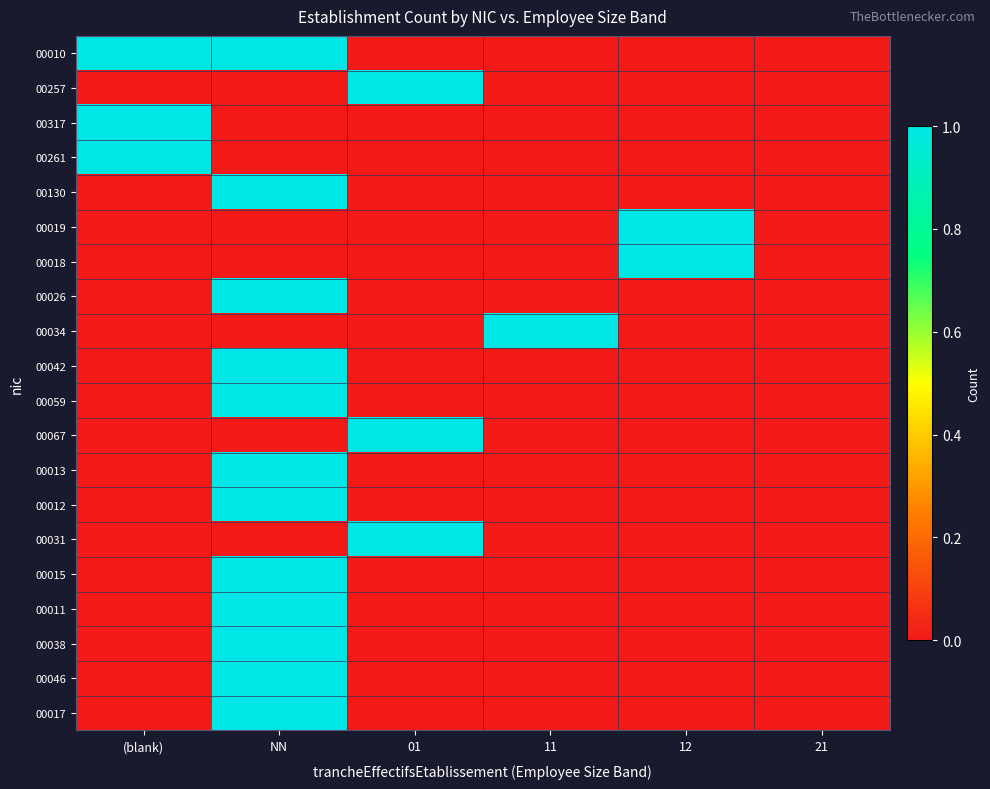

Reading left to right, what are all the values shown in this chart?

00010: (blank)=1	NN=1	01=0	11=0	12=0	21=0
00257: (blank)=0	NN=0	01=1	11=0	12=0	21=0
00317: (blank)=1	NN=0	01=0	11=0	12=0	21=0
00261: (blank)=1	NN=0	01=0	11=0	12=0	21=0
00130: (blank)=0	NN=1	01=0	11=0	12=0	21=0
00019: (blank)=0	NN=0	01=0	11=0	12=1	21=0
00018: (blank)=0	NN=0	01=0	11=0	12=1	21=0
00026: (blank)=0	NN=1	01=0	11=0	12=0	21=0
00034: (blank)=0	NN=0	01=0	11=1	12=0	21=0
00042: (blank)=0	NN=1	01=0	11=0	12=0	21=0
00059: (blank)=0	NN=1	01=0	11=0	12=0	21=0
00067: (blank)=0	NN=0	01=1	11=0	12=0	21=0
00013: (blank)=0	NN=1	01=0	11=0	12=0	21=0
00012: (blank)=0	NN=1	01=0	11=0	12=0	21=0
00031: (blank)=0	NN=0	01=1	11=0	12=0	21=0
00015: (blank)=0	NN=1	01=0	11=0	12=0	21=0
00011: (blank)=0	NN=1	01=0	11=0	12=0	21=0
00038: (blank)=0	NN=1	01=0	11=0	12=0	21=0
00046: (blank)=0	NN=1	01=0	11=0	12=0	21=0
00017: (blank)=0	NN=1	01=0	11=0	12=0	21=0